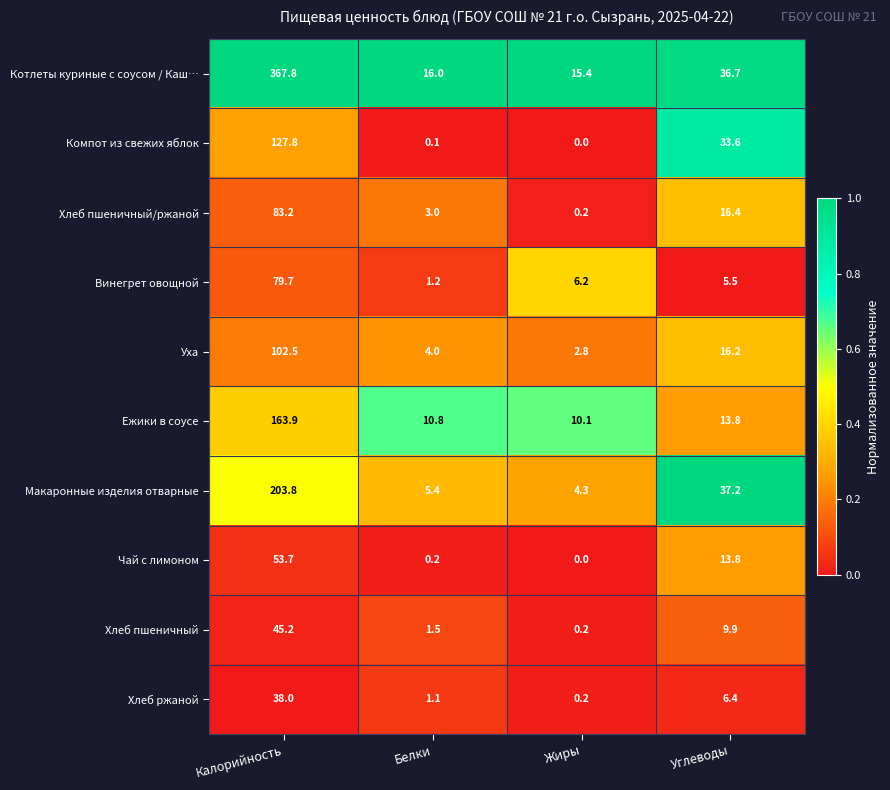

Which series has the largest total across all categories?

Котлеты куриные с соусом / Каш…